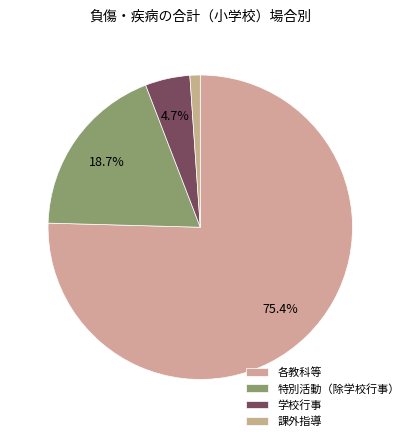

To the nearest percent, what is the combined percentage of 課外指導 and 学校行事?

6%